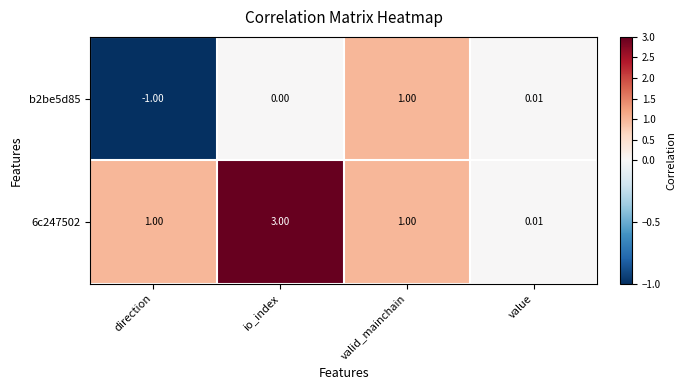

Which series has the largest total across all categories?

6c247502